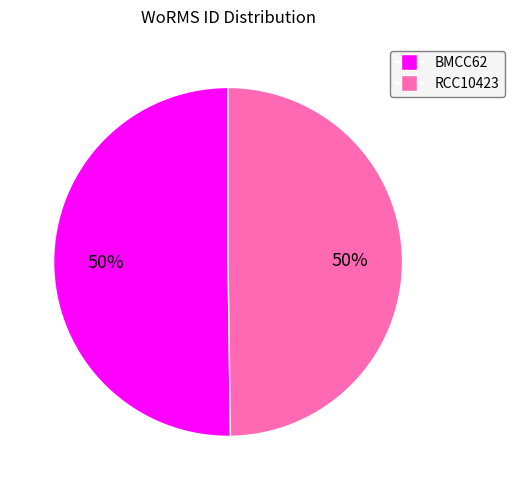

Do BMCC62 and RCC10423 together represent more than half of the pie?

Yes